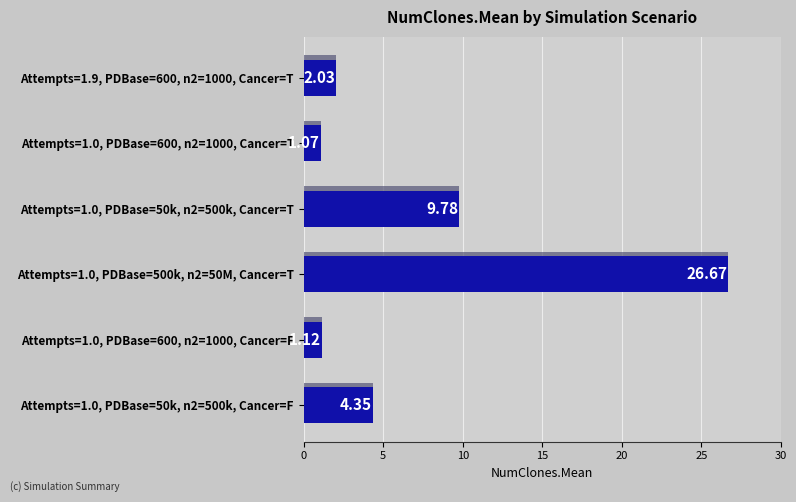

Reading left to right, extract all data points from this chart.

2.0	1.1	9.8	26.7	1.1	4.3